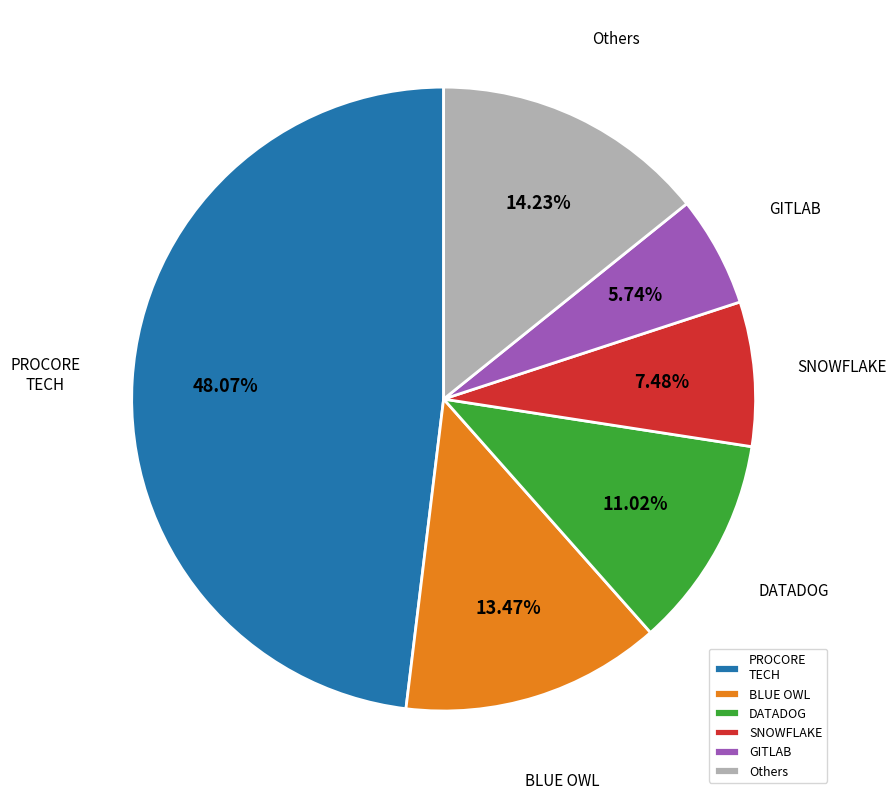

Does any single category account for the majority?

No